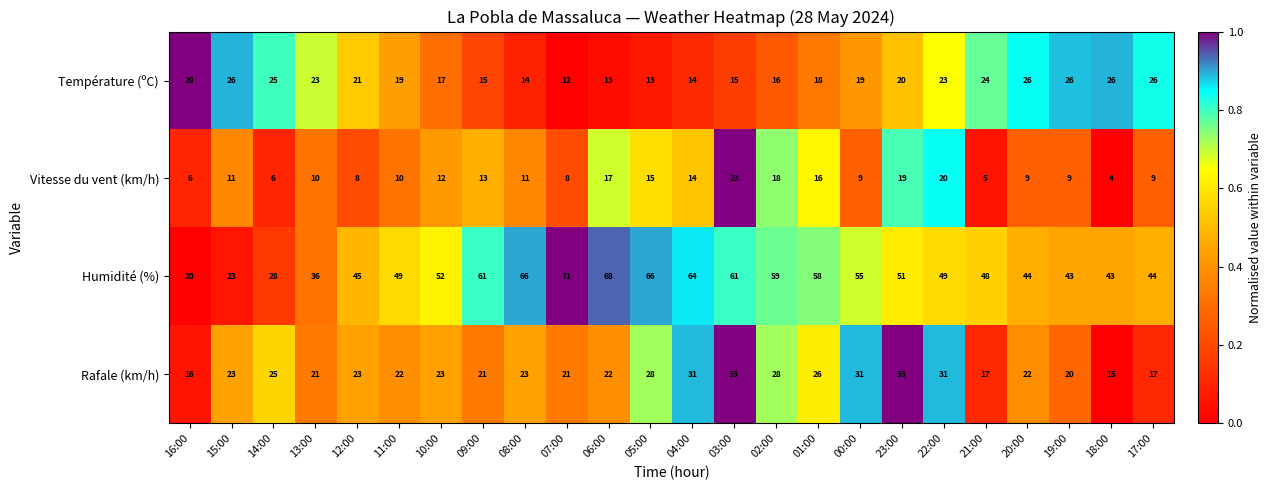

Rank the series by their maximum value, from lowest to highest.

Vitesse du vent (km/h), Température (ºC), Rafale (km/h), Humidité (%)